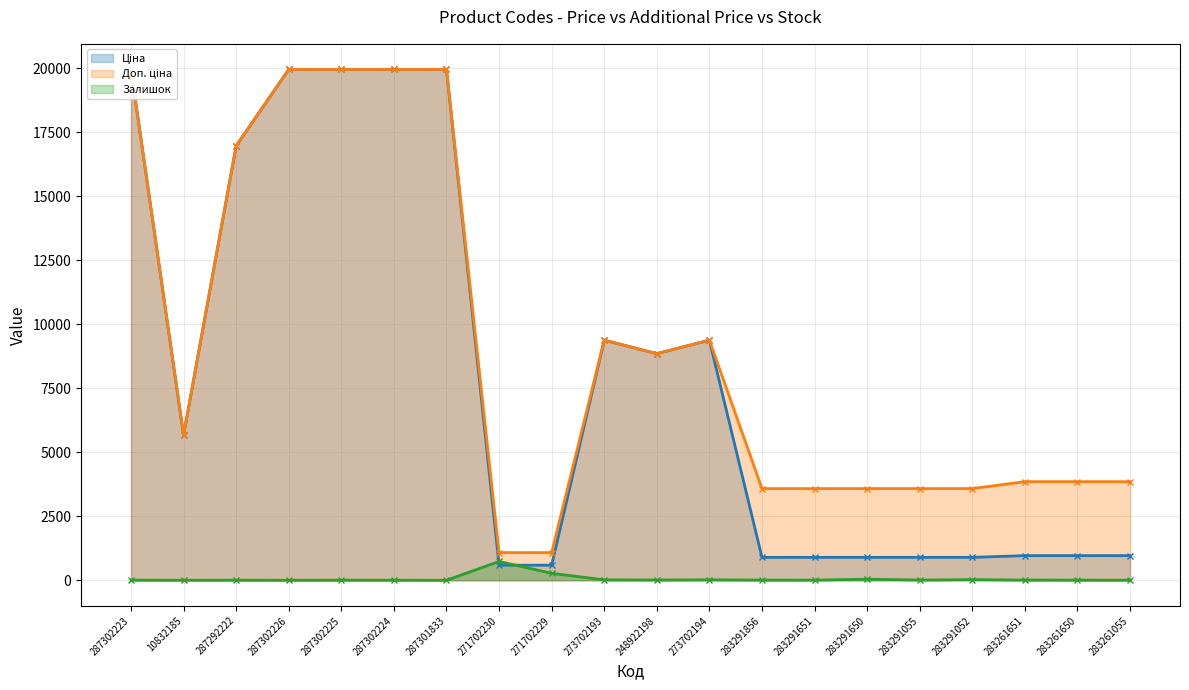

What is the difference between the maximum and minimum values in the Ціна series?

19374.3